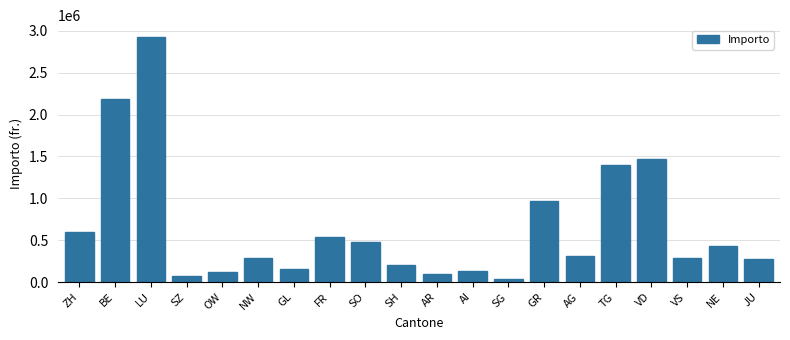

What is the average value?

647350